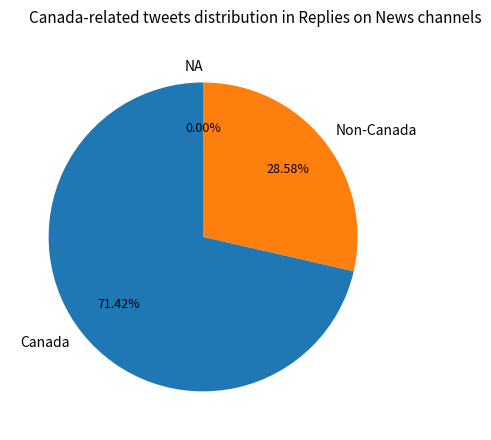

The pct05 slice represents 14% of the pie. True or false?

False